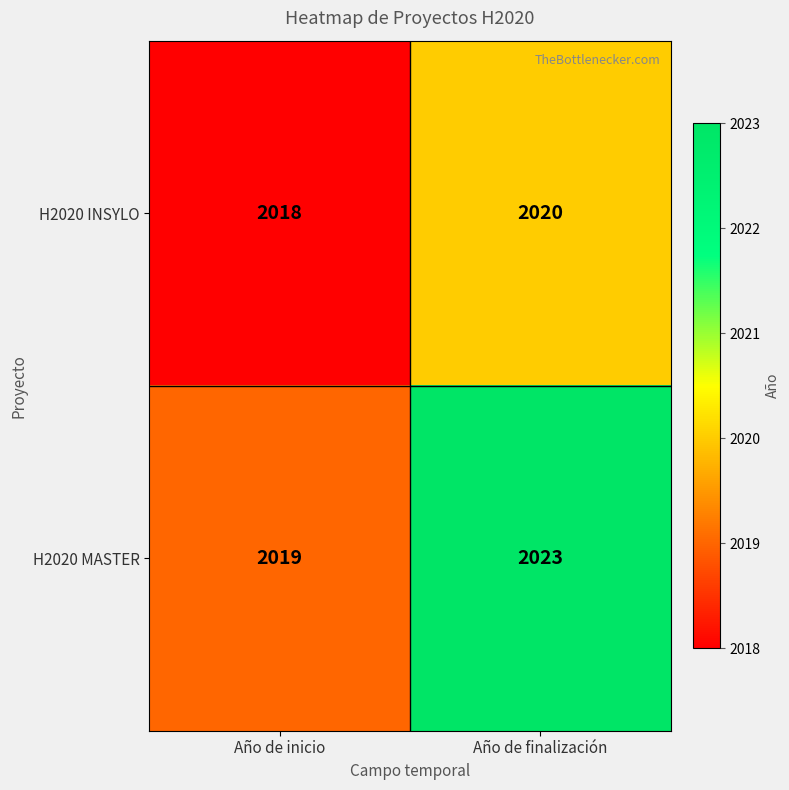

At which label does H2020 MASTER reach its minimum?

Año de inicio